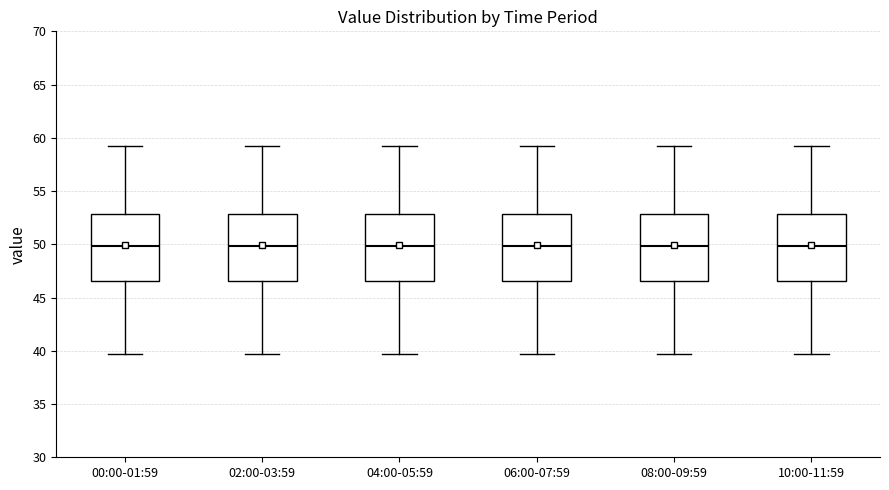

Reading left to right, read every box against the y-axis: the position of its median line, the range the box covers, and the ends of its whiskers. The values are not printed on the chart, so give them approximately, as read against the axis.

00:00-01:59: median 50.0, box 46.5 to 53.0, whiskers 39.5 to 59.0
02:00-03:59: median 50.0, box 46.5 to 53.0, whiskers 39.5 to 59.0
04:00-05:59: median 50.0, box 46.5 to 53.0, whiskers 39.5 to 59.0
06:00-07:59: median 50.0, box 46.5 to 53.0, whiskers 39.5 to 59.0
08:00-09:59: median 50.0, box 46.5 to 53.0, whiskers 39.5 to 59.0
10:00-11:59: median 50.0, box 46.5 to 53.0, whiskers 39.5 to 59.0